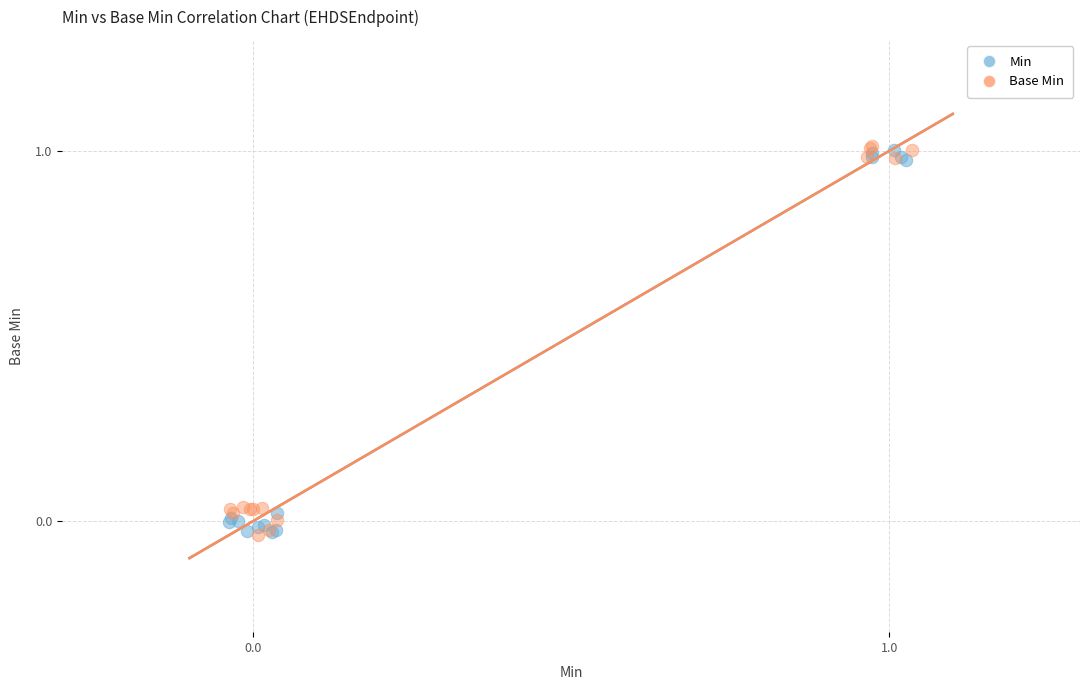

What are all the series names shown in the legend?

Min, Base Min